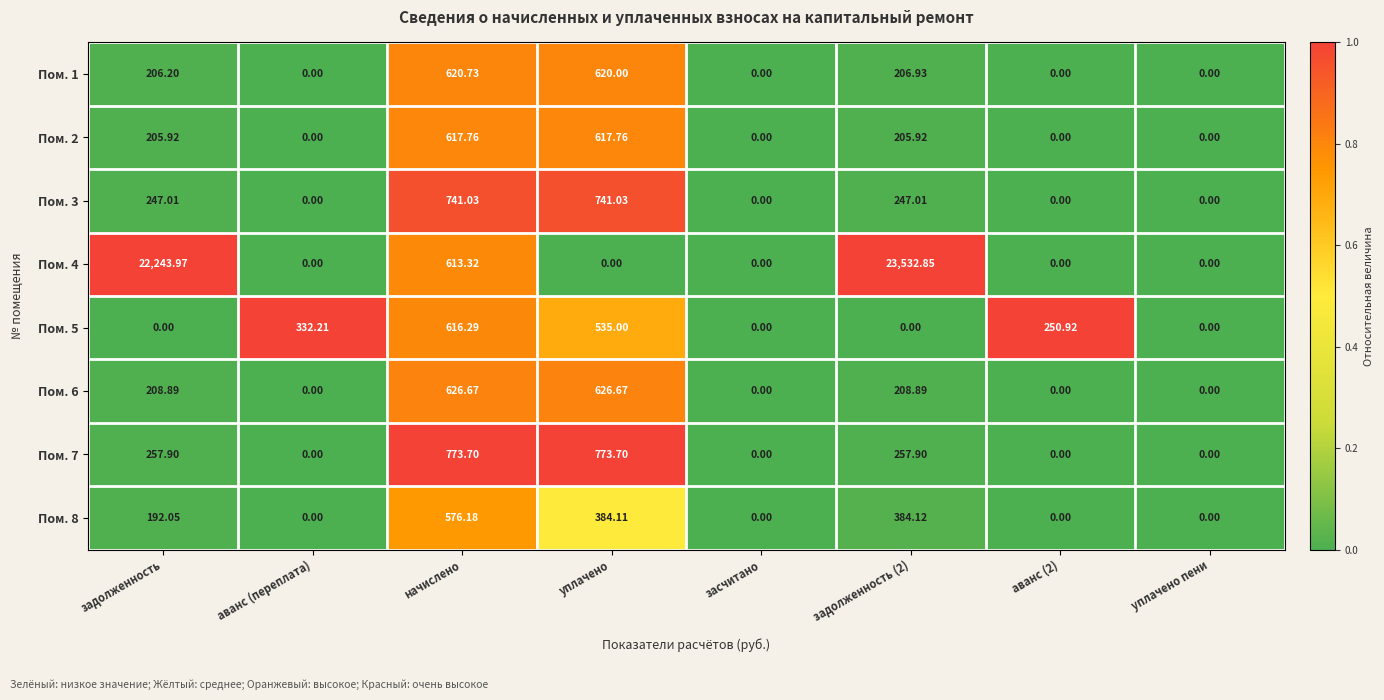

List the series in order of their peak value, lowest first.

Пом. 8, Пом. 5, Пом. 2, Пом. 1, Пом. 6, Пом. 3, Пом. 7, Пом. 4